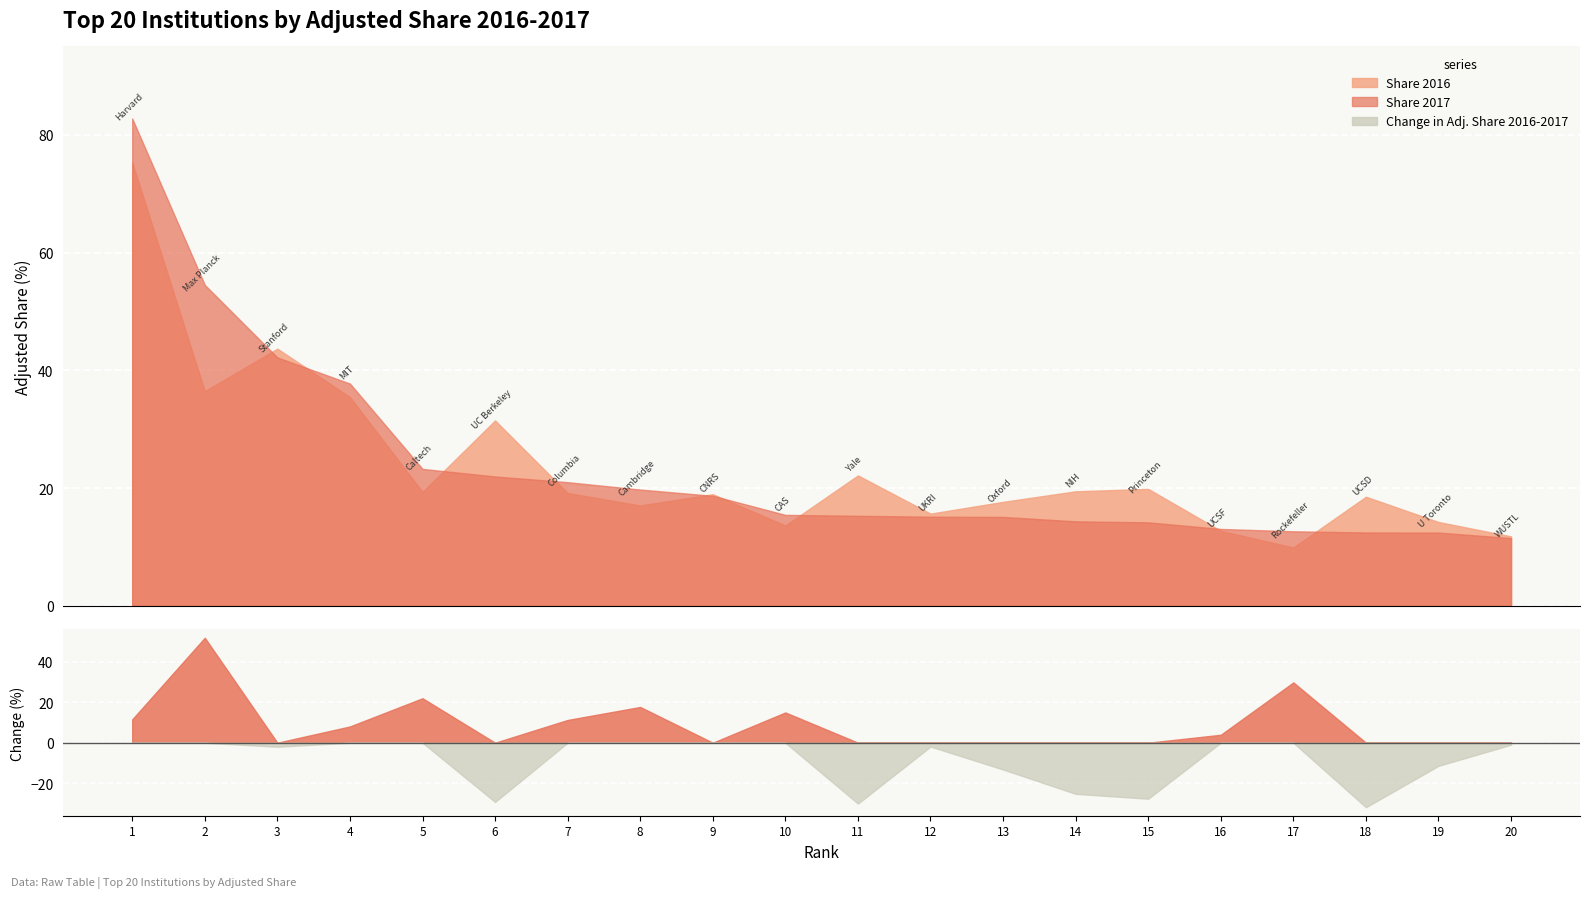

Where does the Change in Adjusted Share 2016-2017 series first go above 0?

1